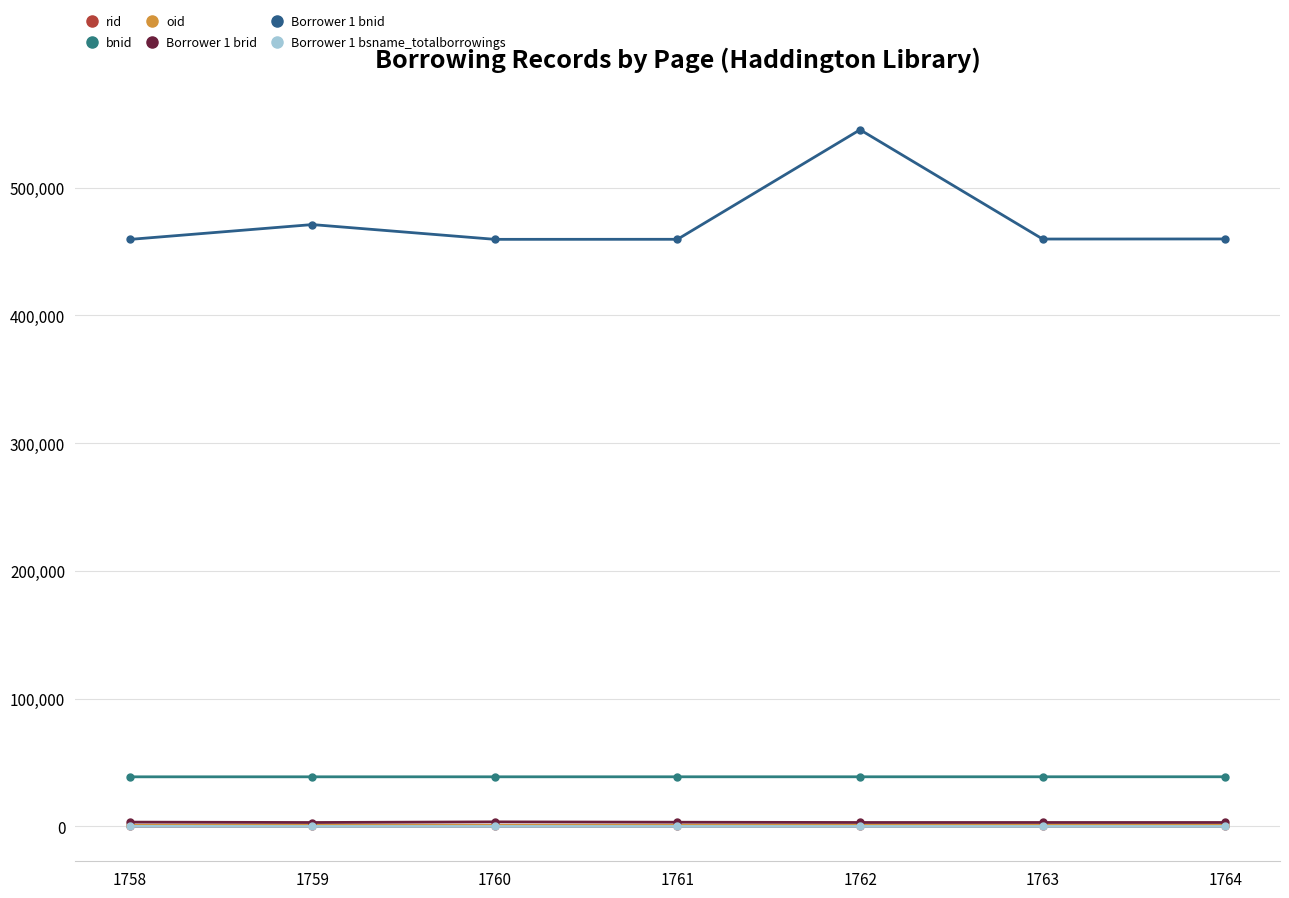

True or false: rid has more than 1 interior local peaks.

False